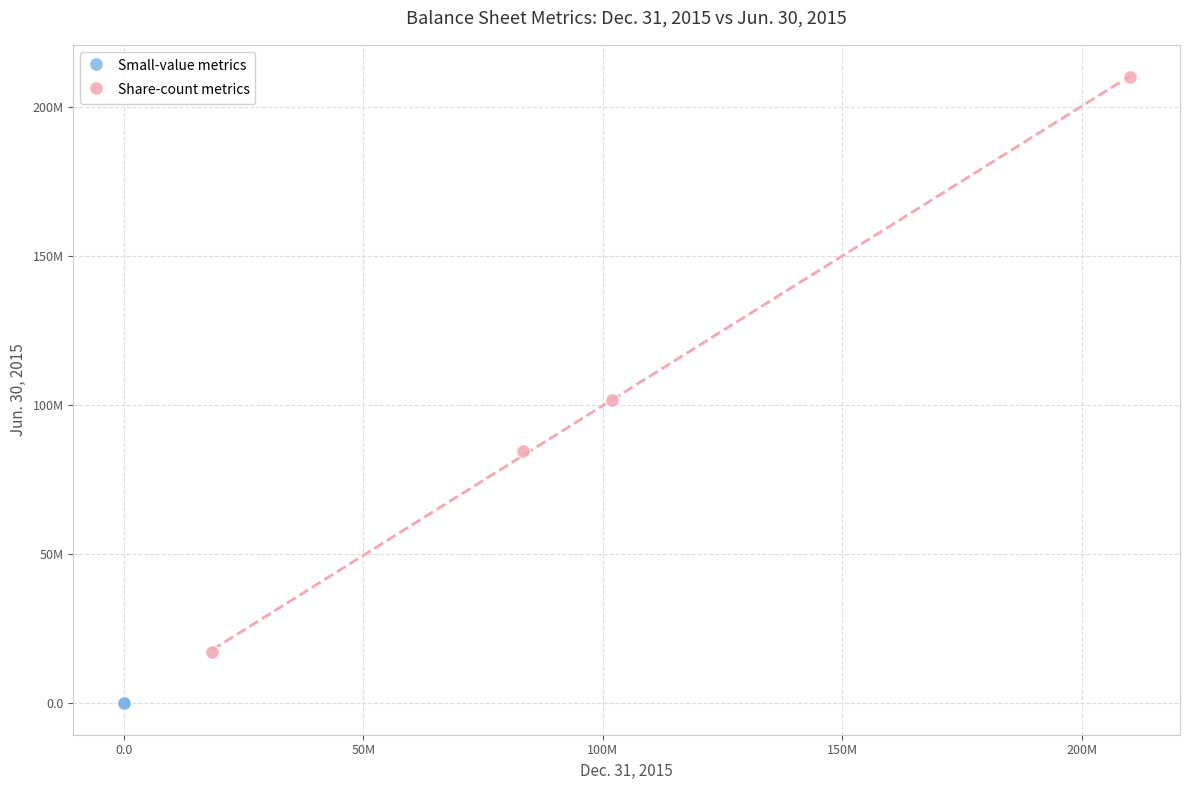

Which series has the widest spread of Y values?

Share-count metrics